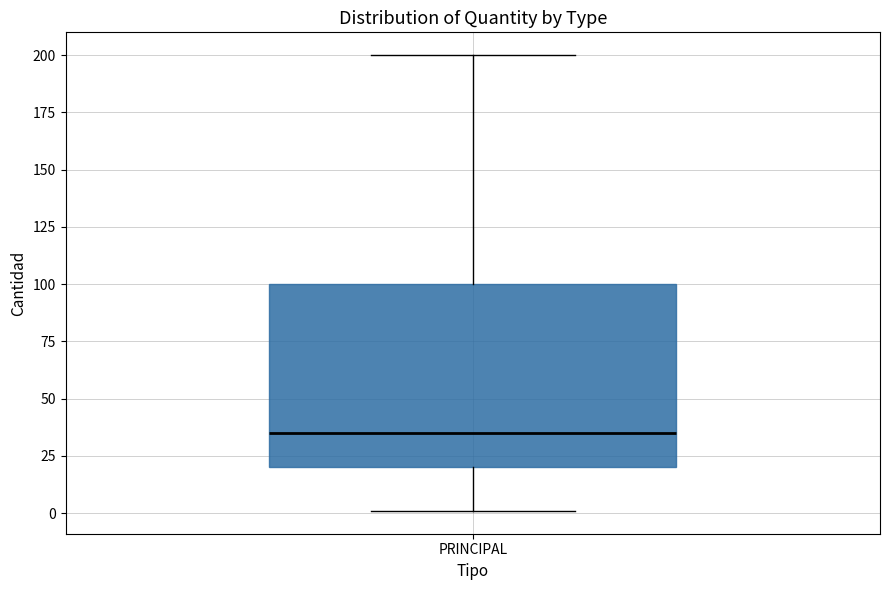

Where does the upper whisker of the box for PRINCIPAL end on the y-axis? The values are not printed on the chart, so give them approximately, as read against the axis.

200